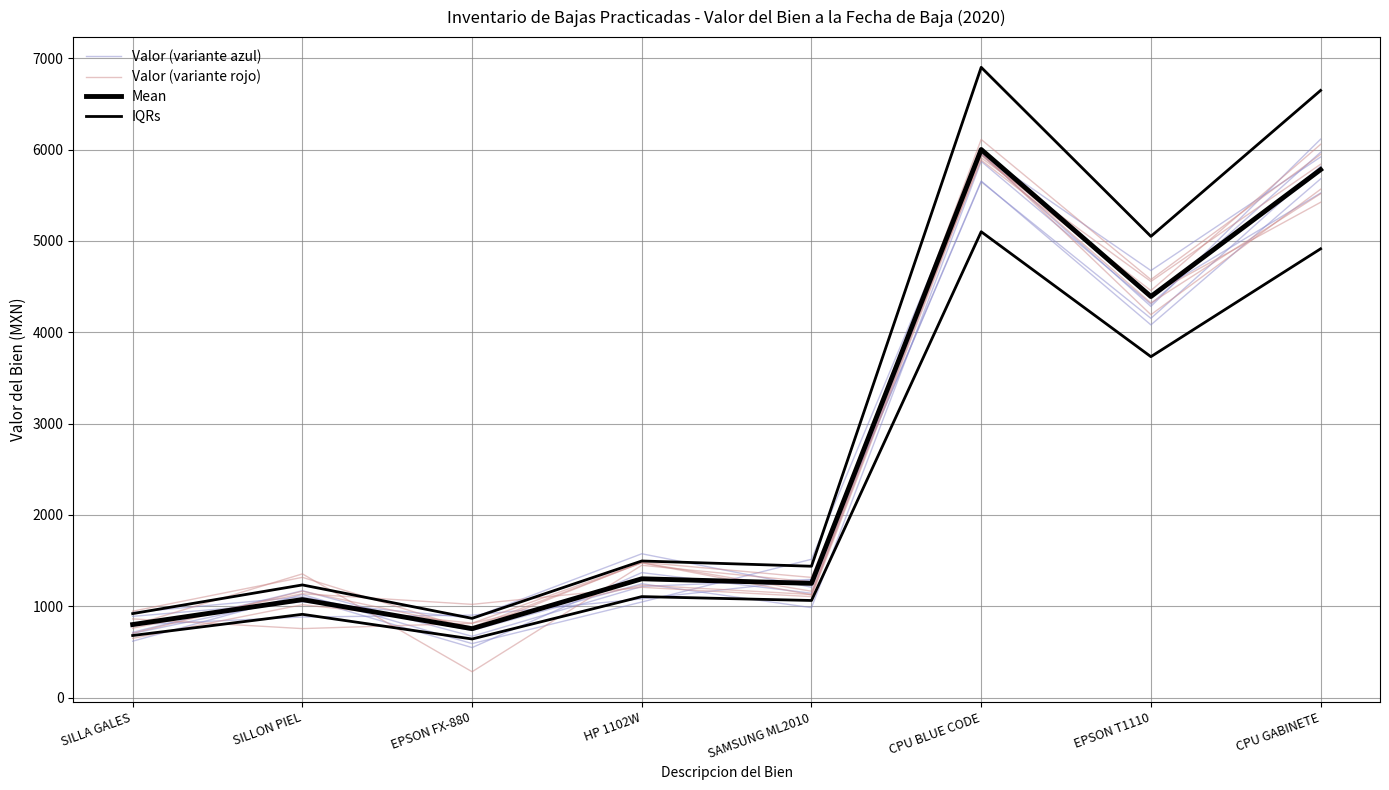

What is the minimum value shown in the chart?

640.9